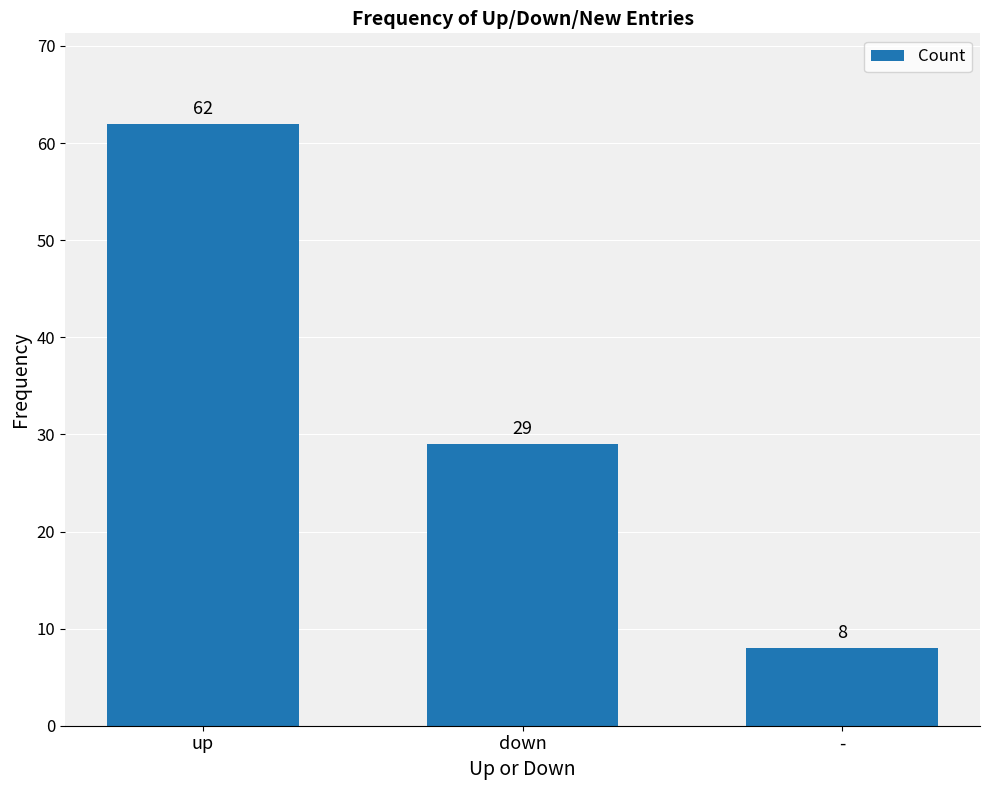

Approximately how many times larger is the value at down compared to -?

3.6